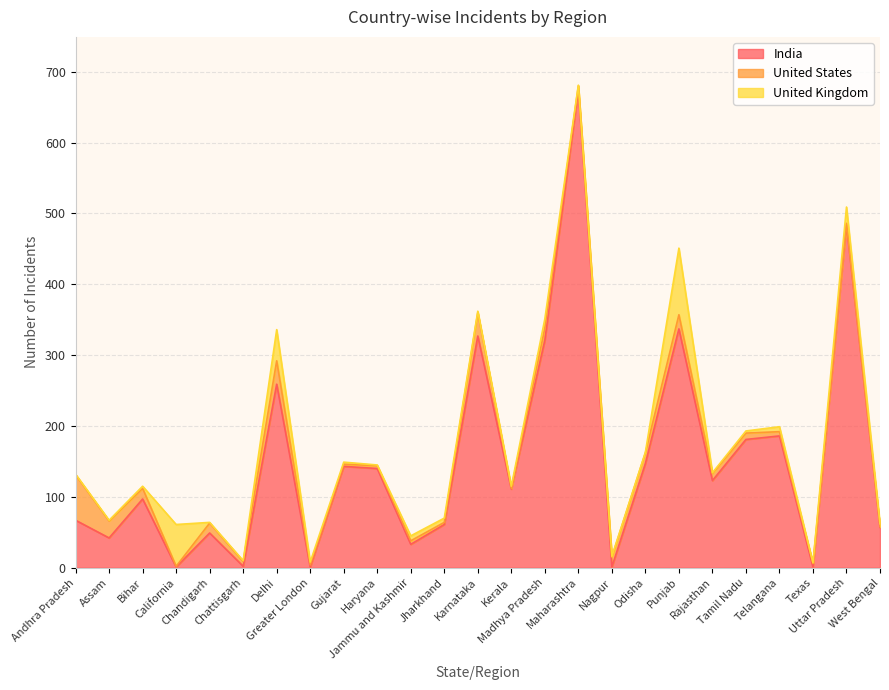

How many data points in United Kingdom are less than 3?

11